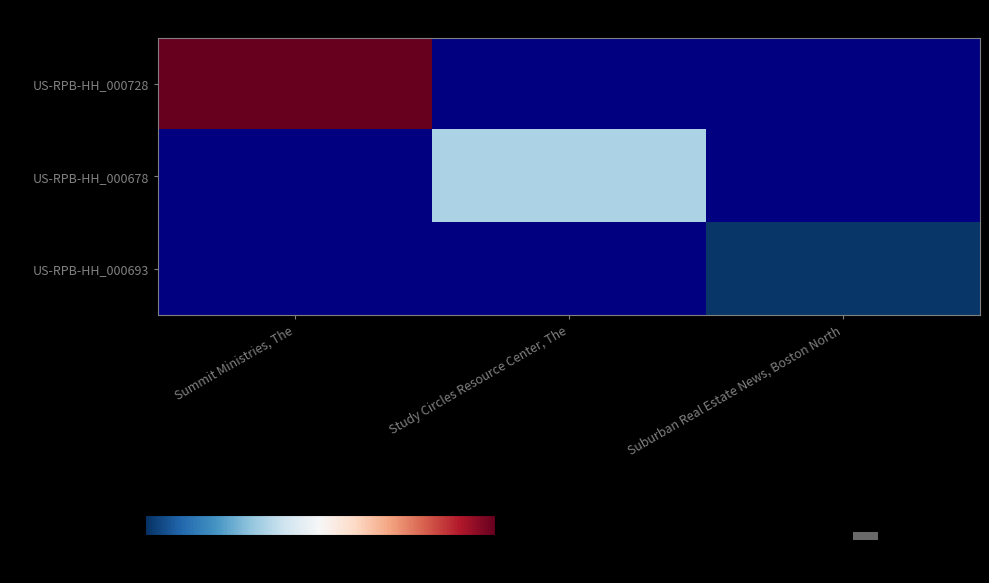

Which category has the highest value across all series?

Summit Ministries, The